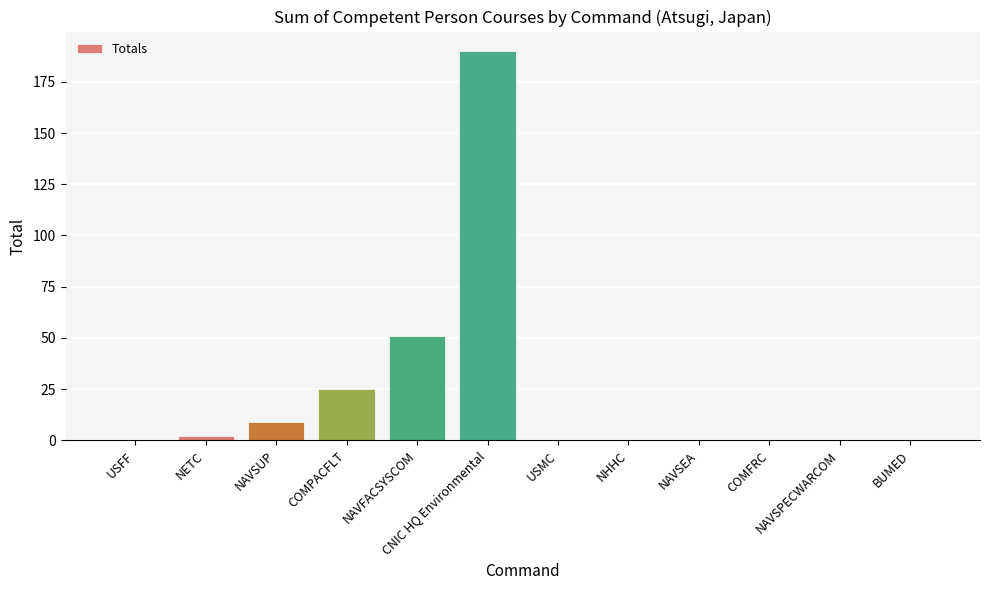

How many series are shown in this chart?

1